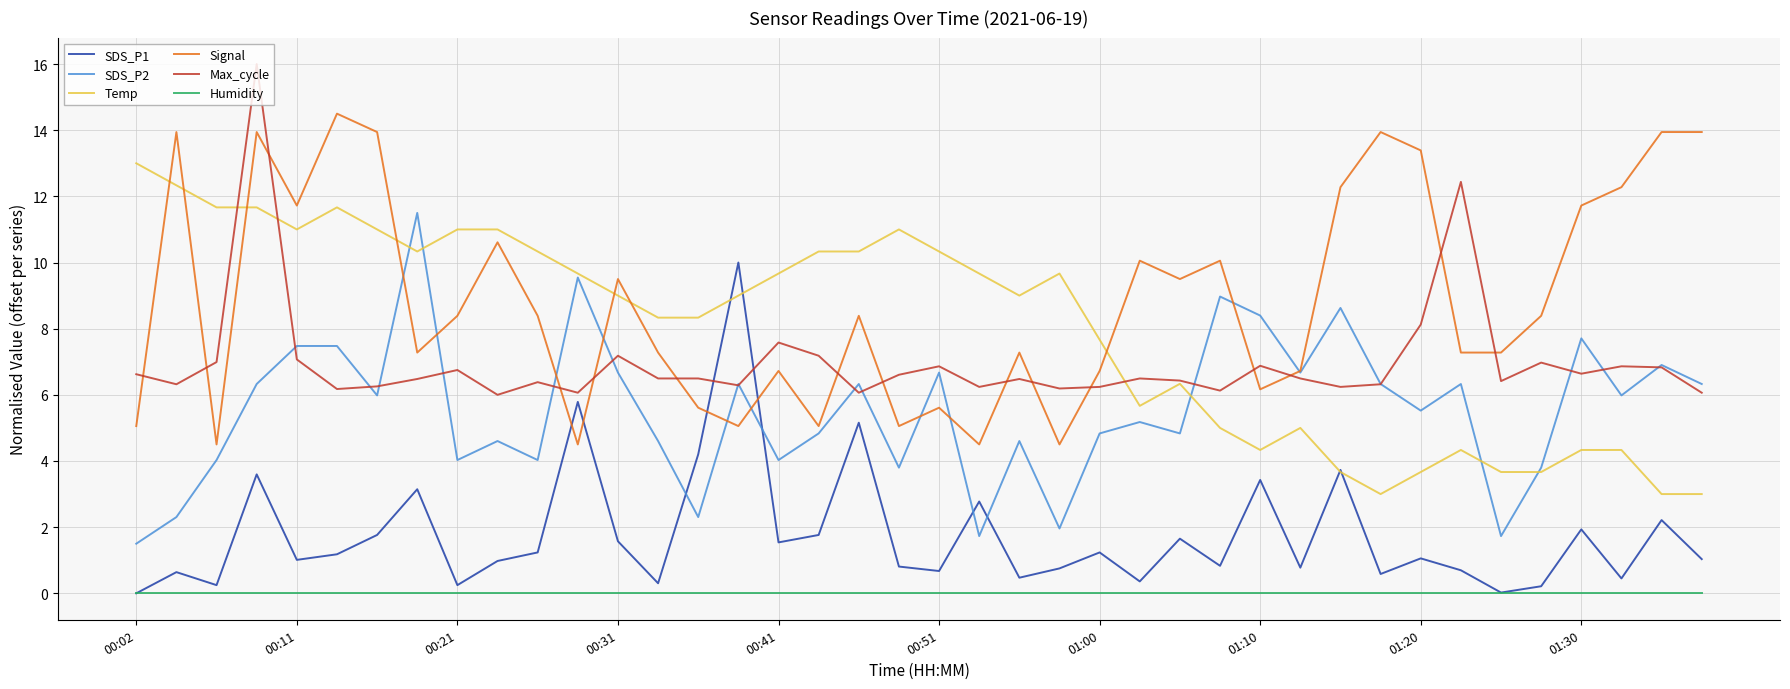

What is the difference between the second highest and second lowest values in the Max_cycle series?

6.4